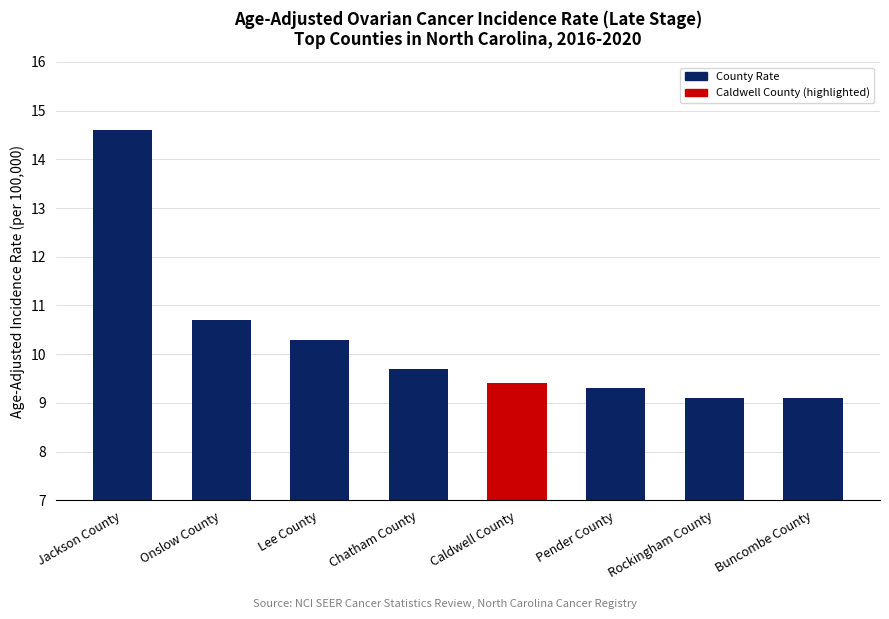

Which category has the highest value across all series?

Jackson County